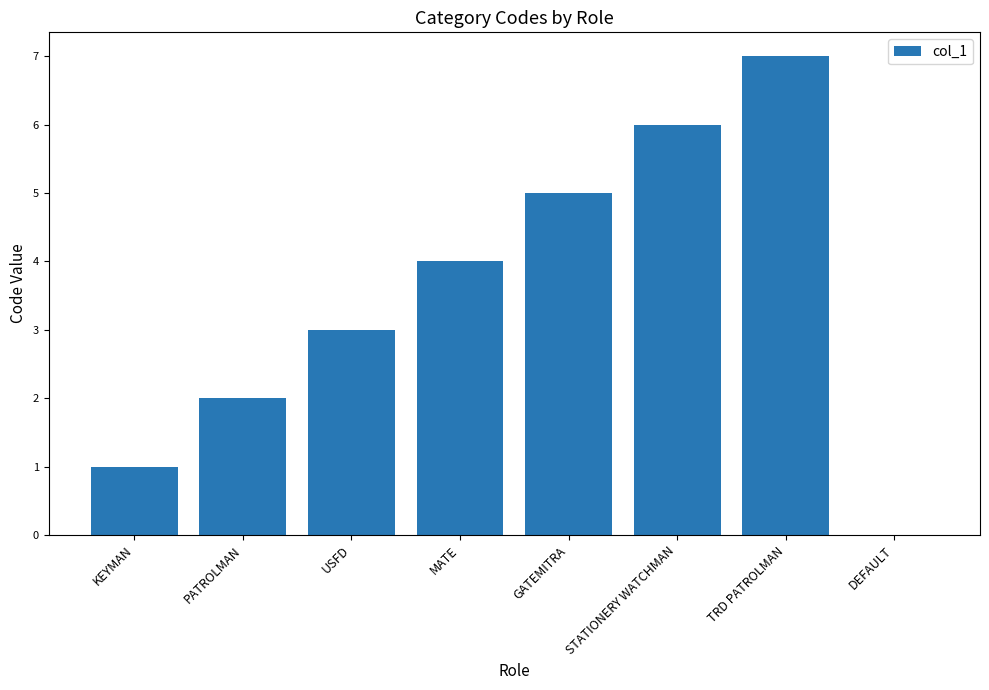

Is it true that the value at STATIONERY WATCHMAN is 6?

True